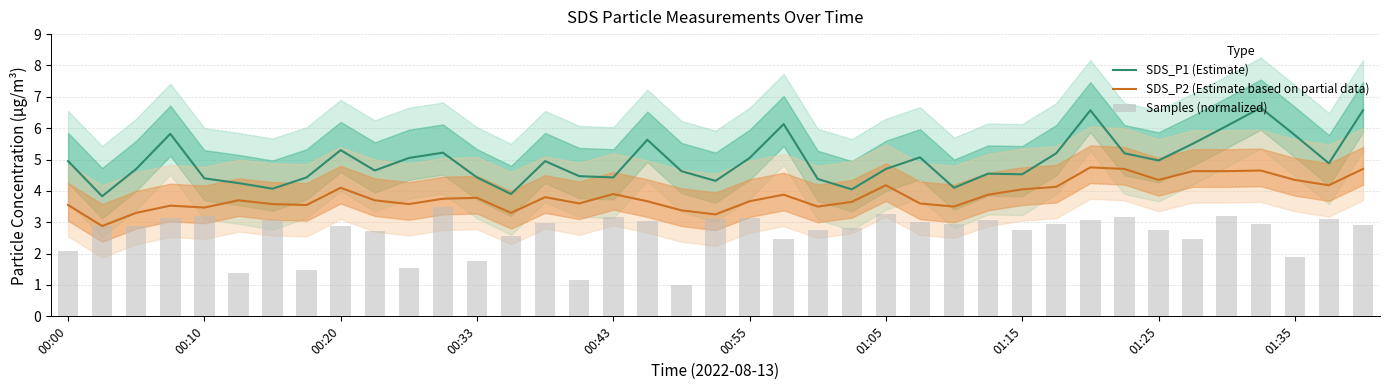

True or false: SDS_P2 (Estimate based on partial data) has a value of 6.2 at 17.

False